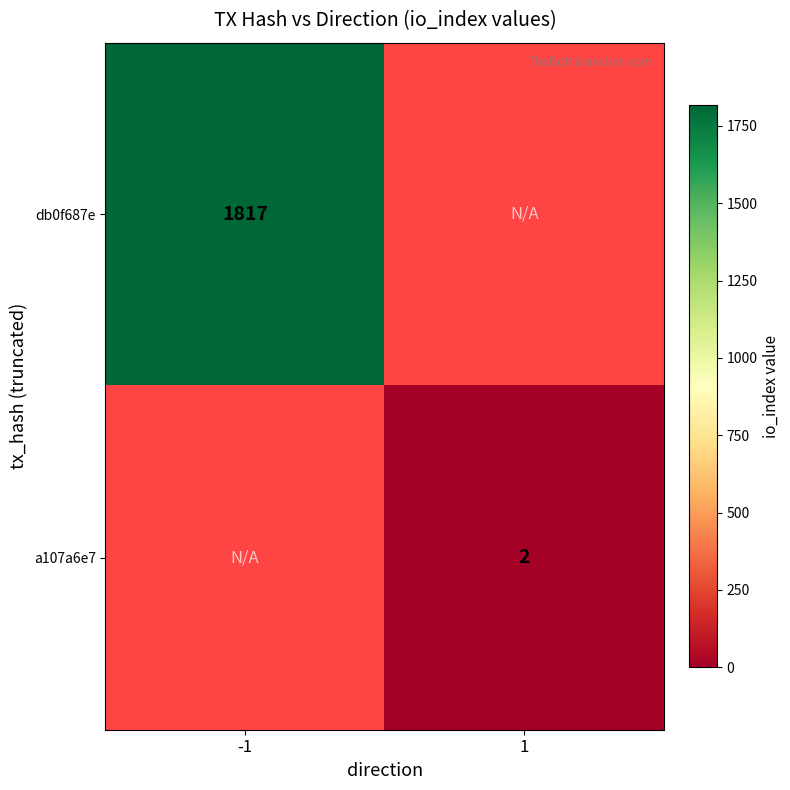

The value of a107a6e7 at 1 is 1. True or false?

False